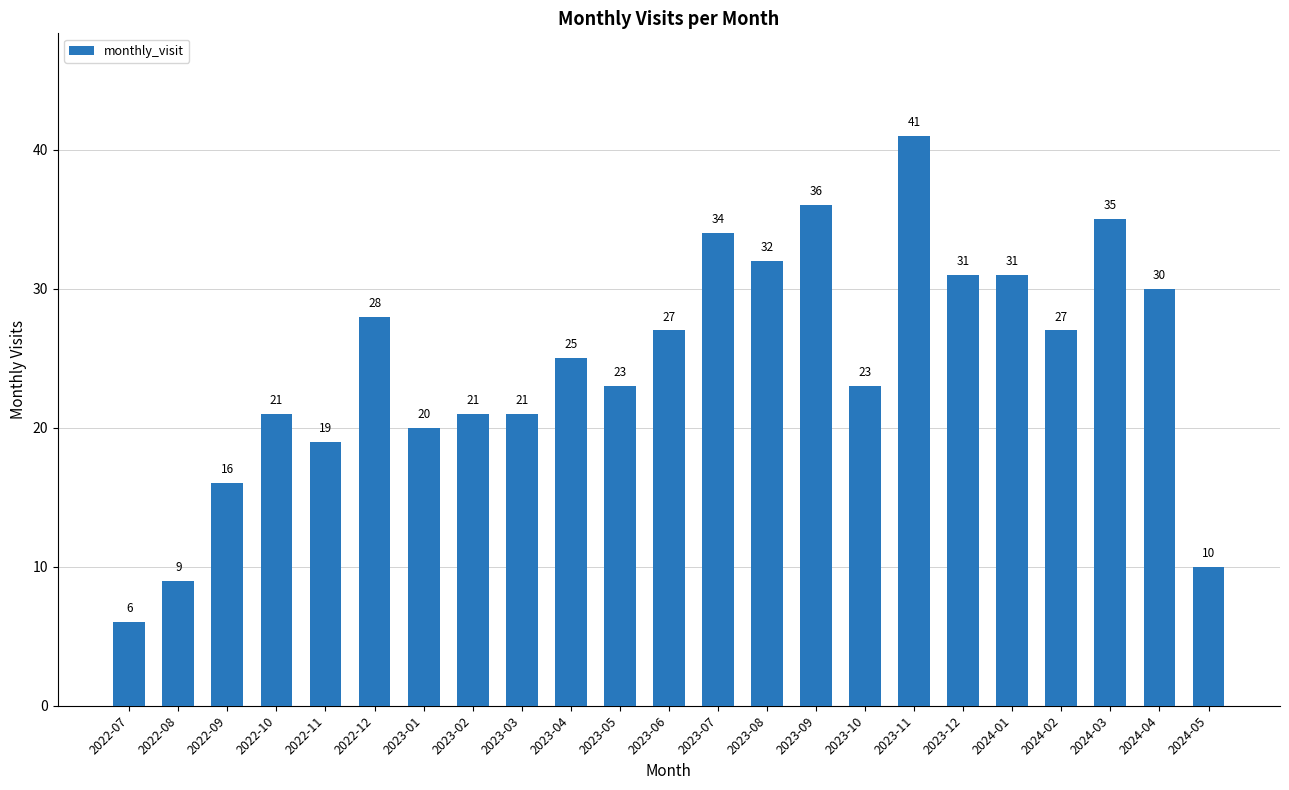

How many bars are there in total?

23